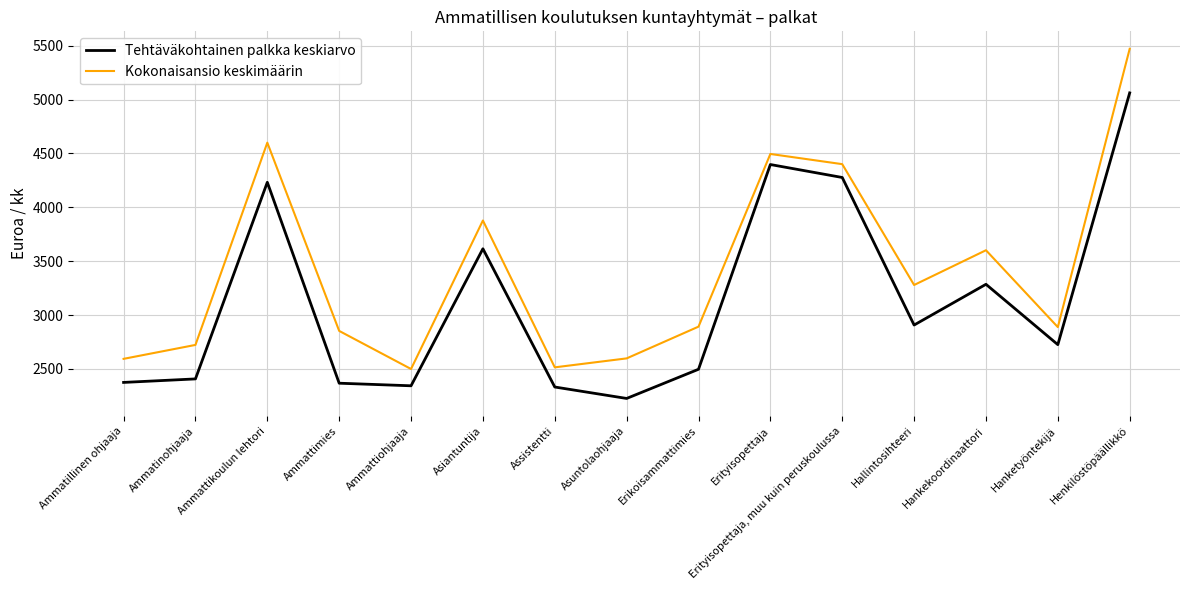

The Tehtäväkohtainen palkka keskiarvo series shows 2725.6 at Hanketyöntekijä. True or false?

True